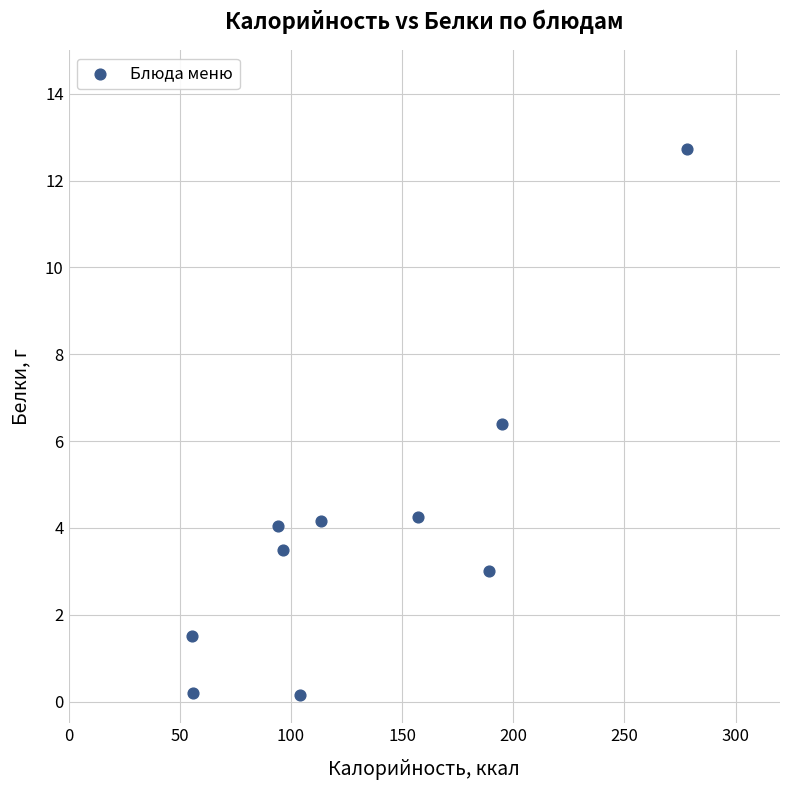

What Y value in the scatter plot is closest to 6?

6.4